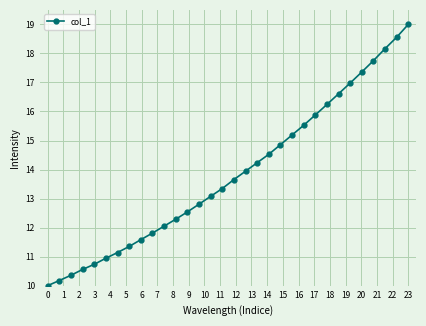

What is the greatest value displayed?

19.0